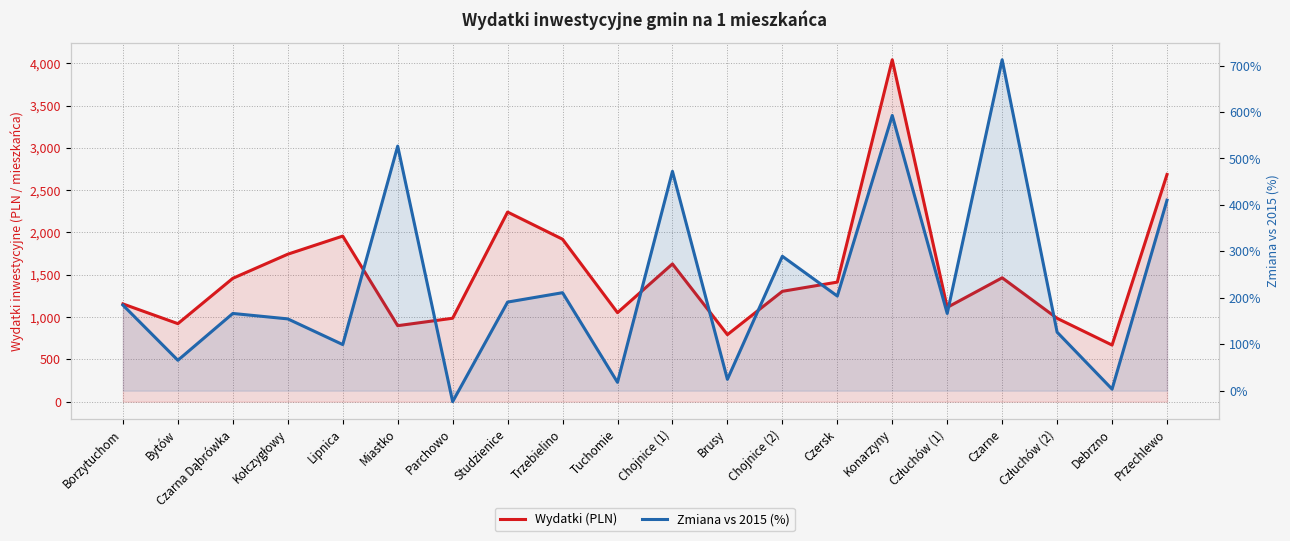

How many data points in Wydatki (PLN) are above 1413?

9